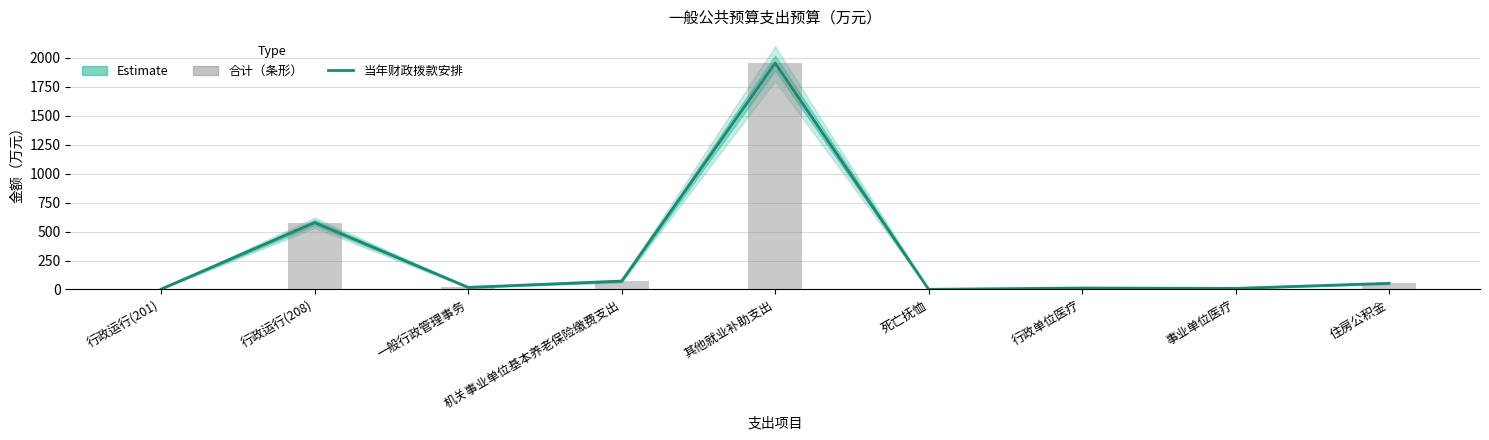

What value does the 合计（条形） series have at 行政单位医疗?

12.3